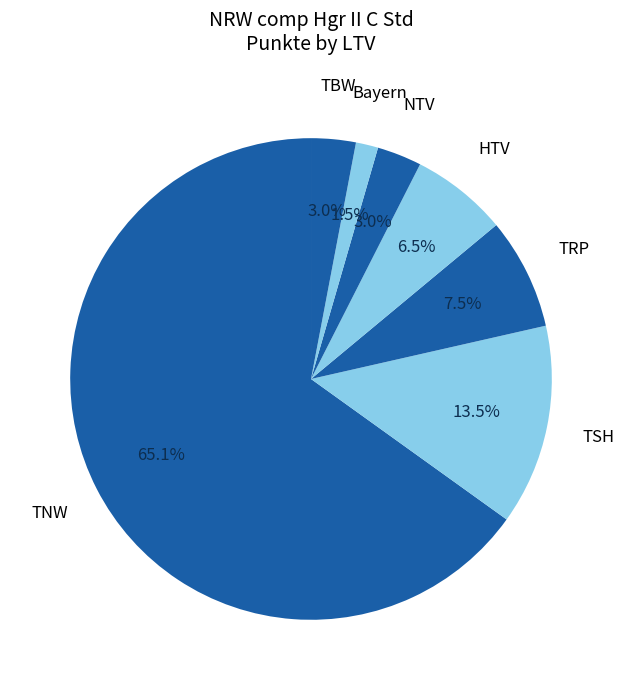

To the nearest percent, what percentage of the pie is TNW?

65%